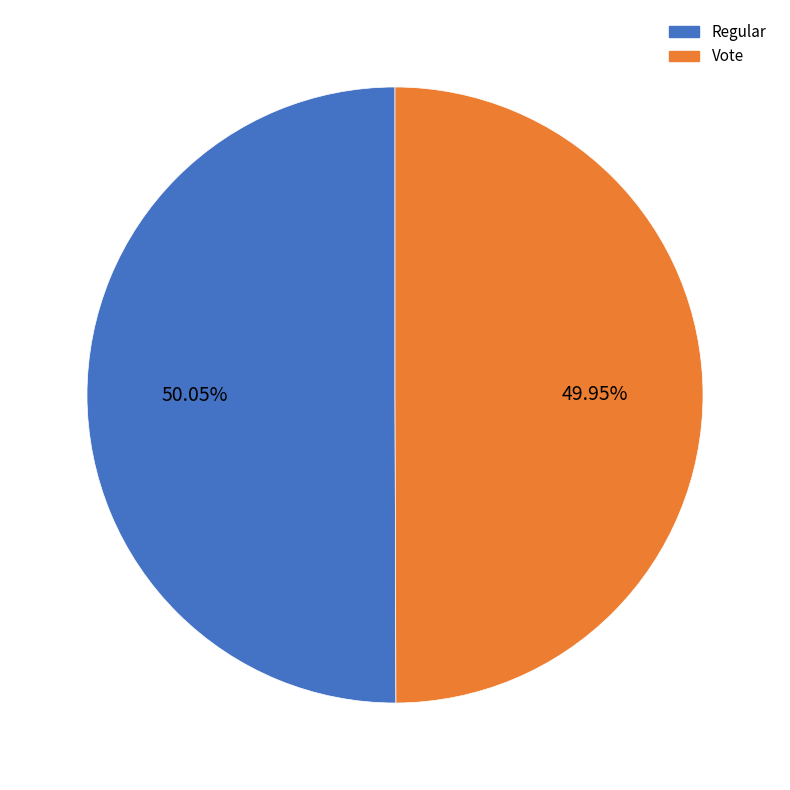

Is it true that Regular is 44% of the pie?

False